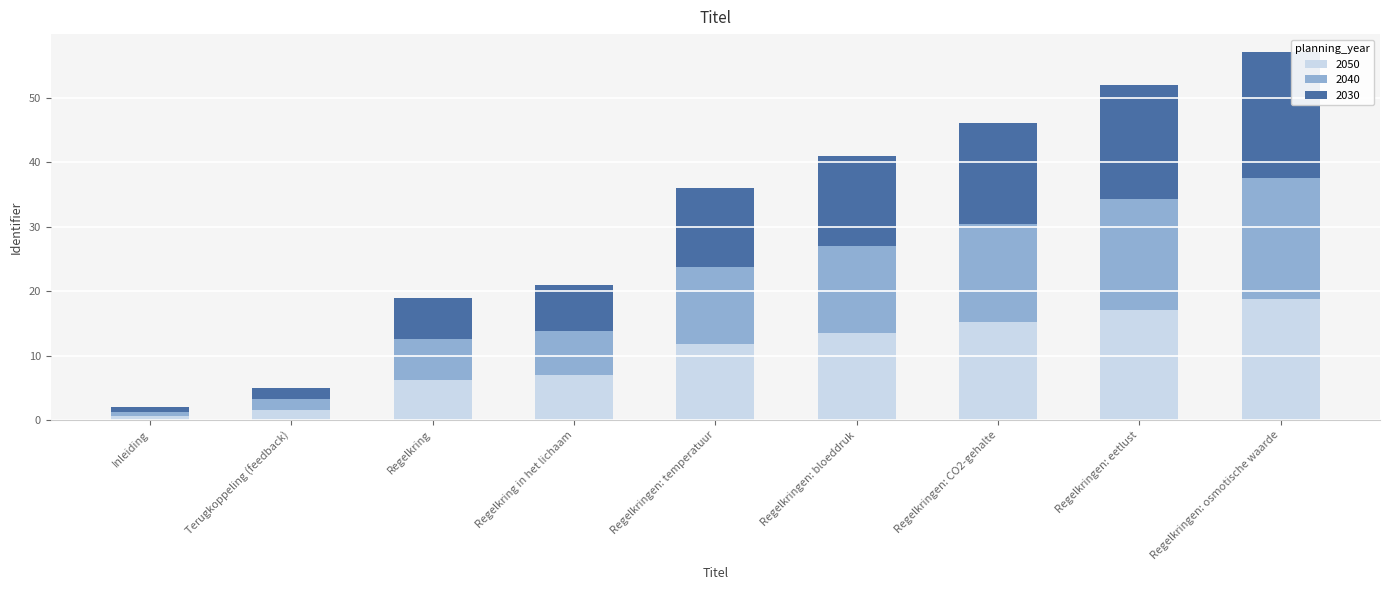

Which category has the highest value in the 2050 series?

Regelkringen: osmotische waarde